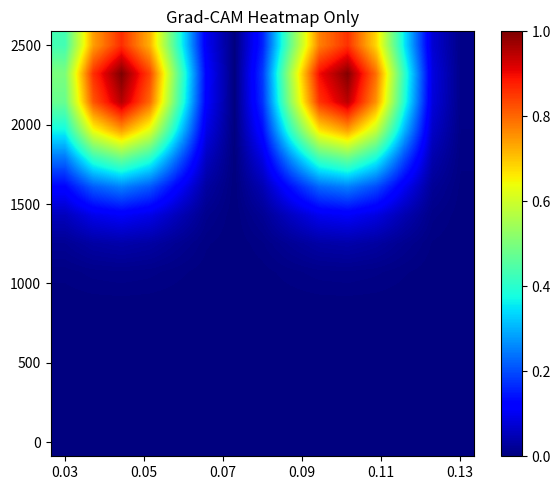

Count the number of data series in this chart.

15